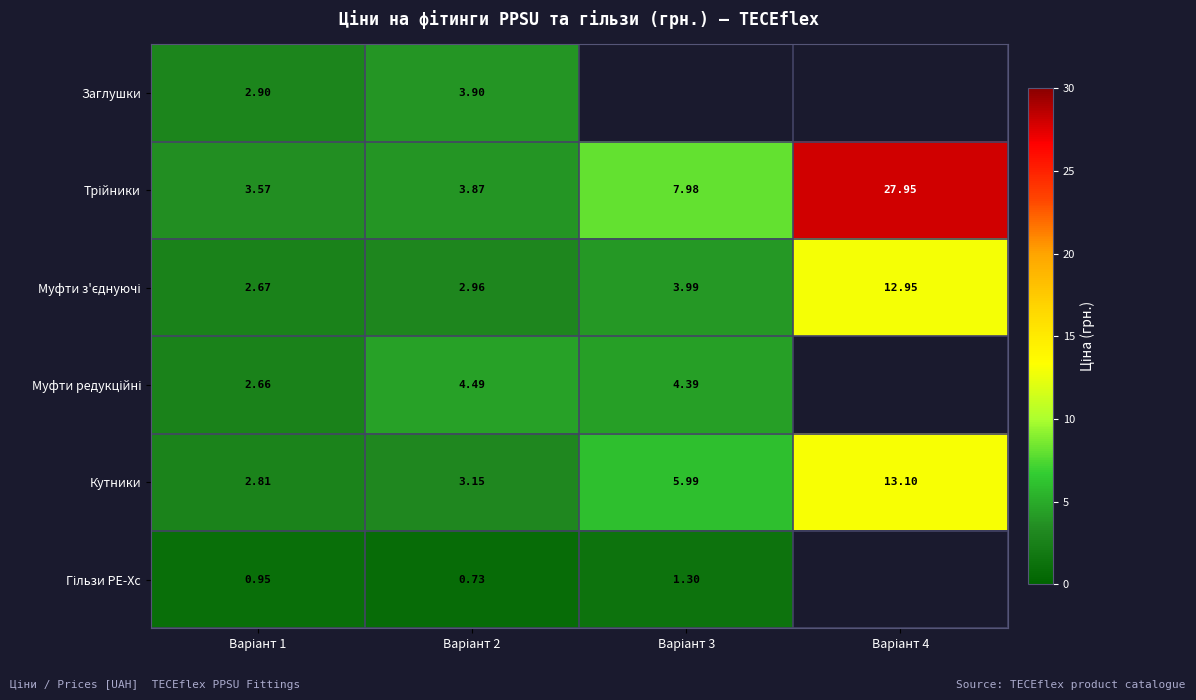

Which series has the largest total across all categories?

Трійники